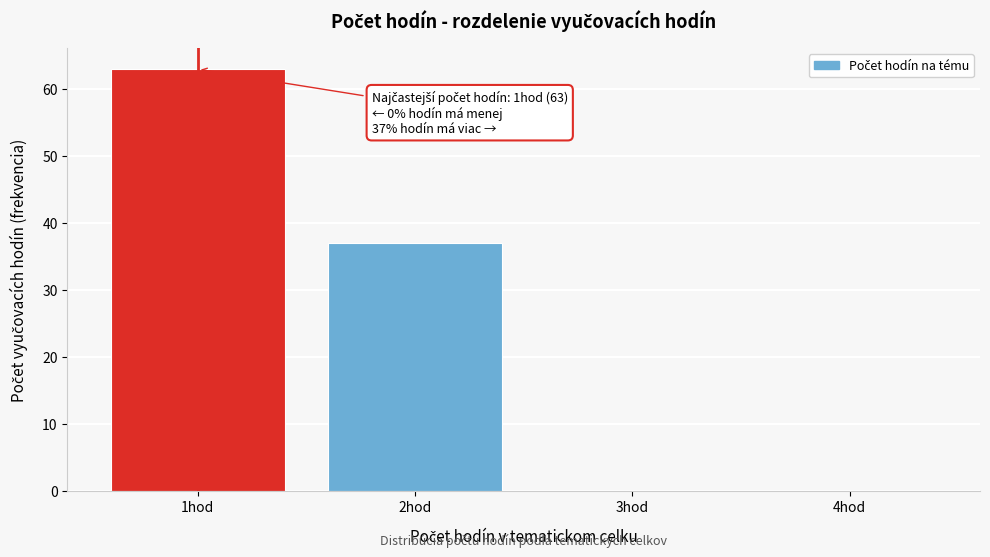

Reading right to left, transcribe all the data shown in this chart.

4hod=0	3hod=0	2hod=37	1hod=63